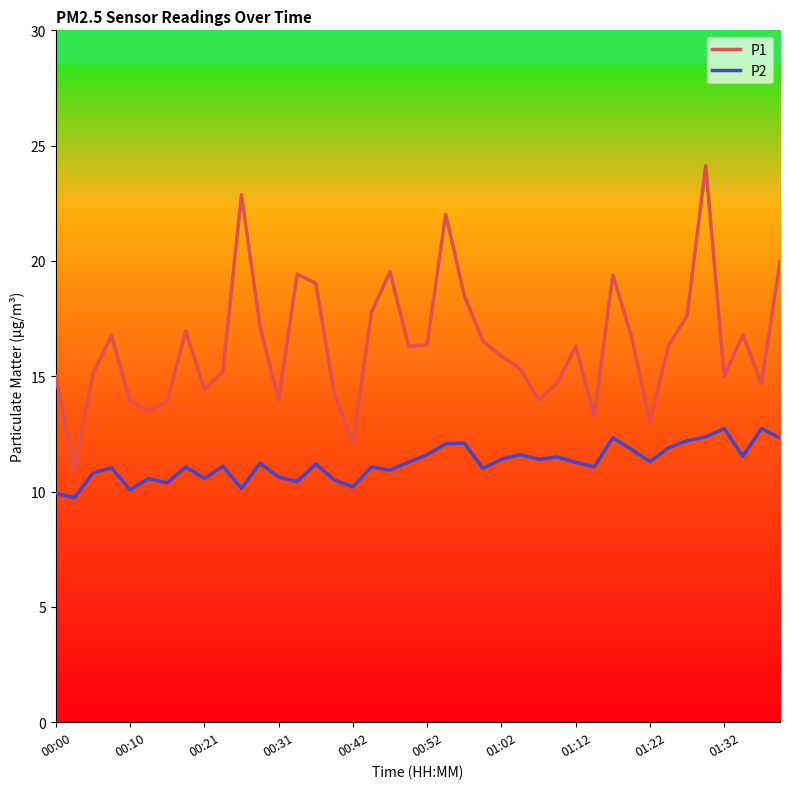

Rank the series by their maximum value, from lowest to highest.

P2, P1